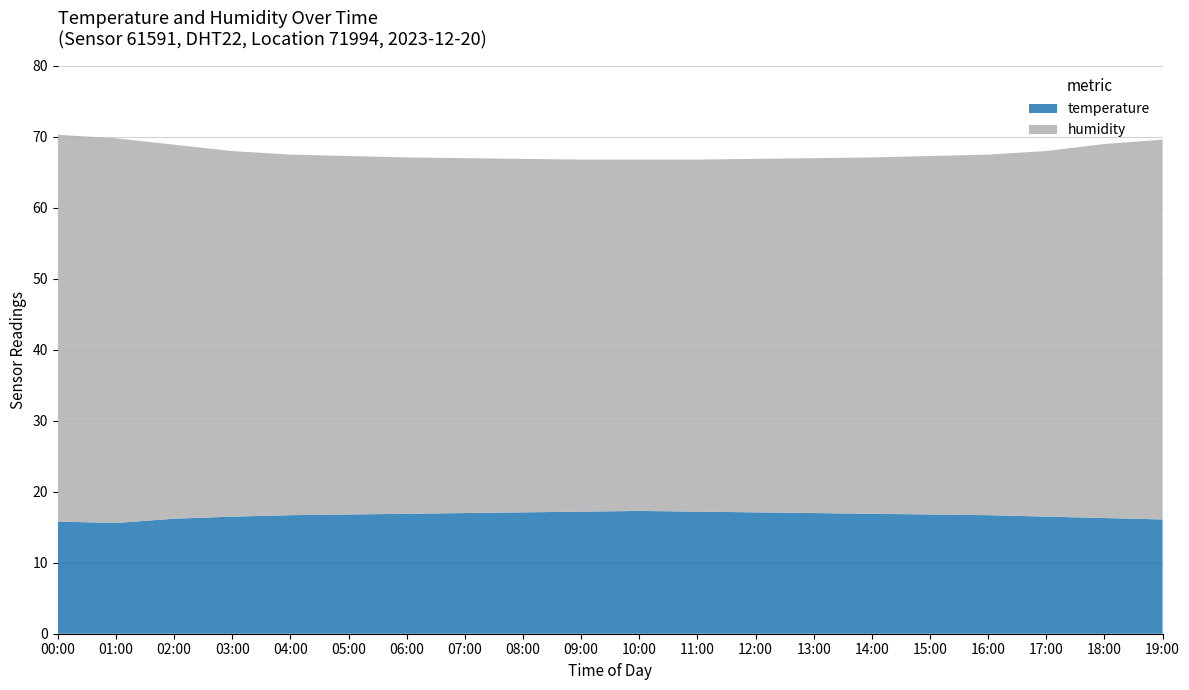

Reading left to right, transcribe all the data shown in this chart.

temperature: 15.8	15.6	16.2	16.5	16.7	16.8	16.9	17.0	17.1	17.2	17.3	17.2	17.1	17.0	16.9	16.8	16.7	16.5	16.3	16.1
humidity: 54.5	54.2	52.7	51.5	50.8	50.5	50.2	50.0	49.8	49.6	49.5	49.6	49.8	50.0	50.2	50.5	50.8	51.5	52.7	53.5